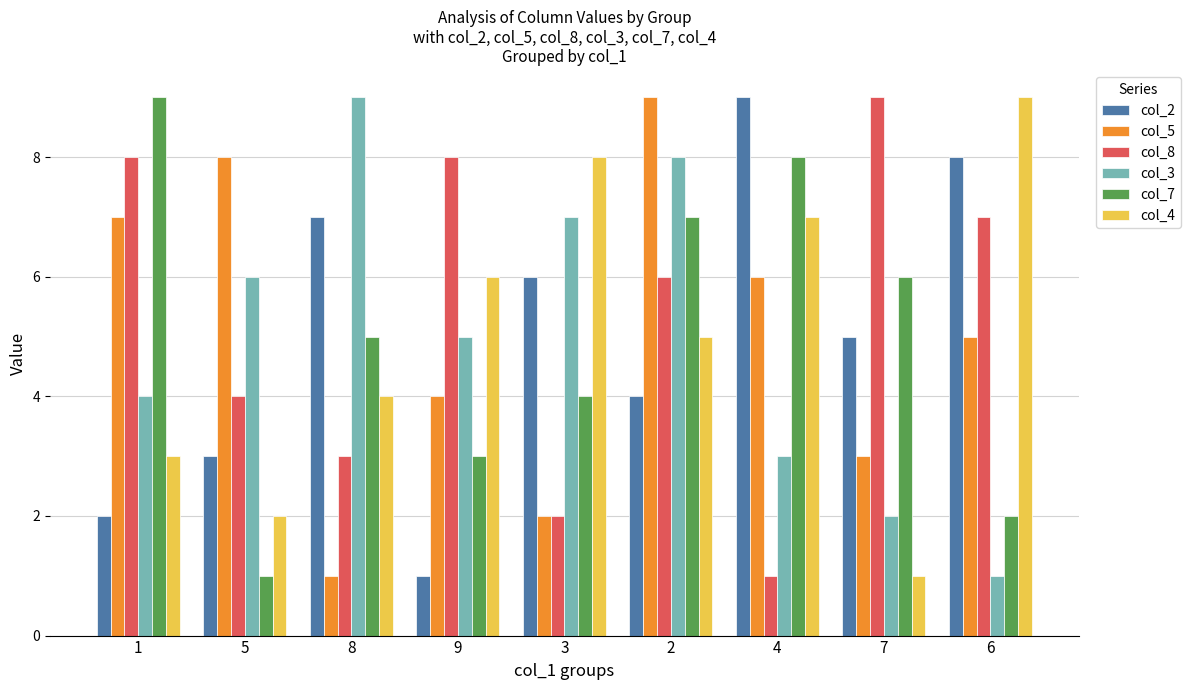

What is the difference between the highest and lowest values at 9?

7